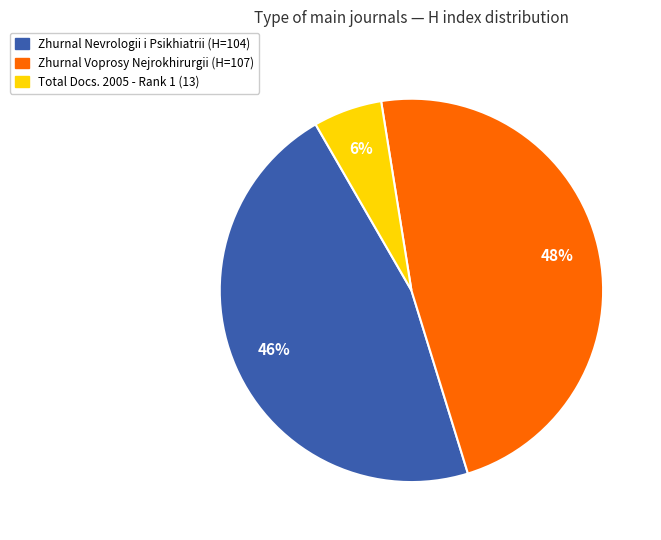

Is there a majority slice in this chart?

No